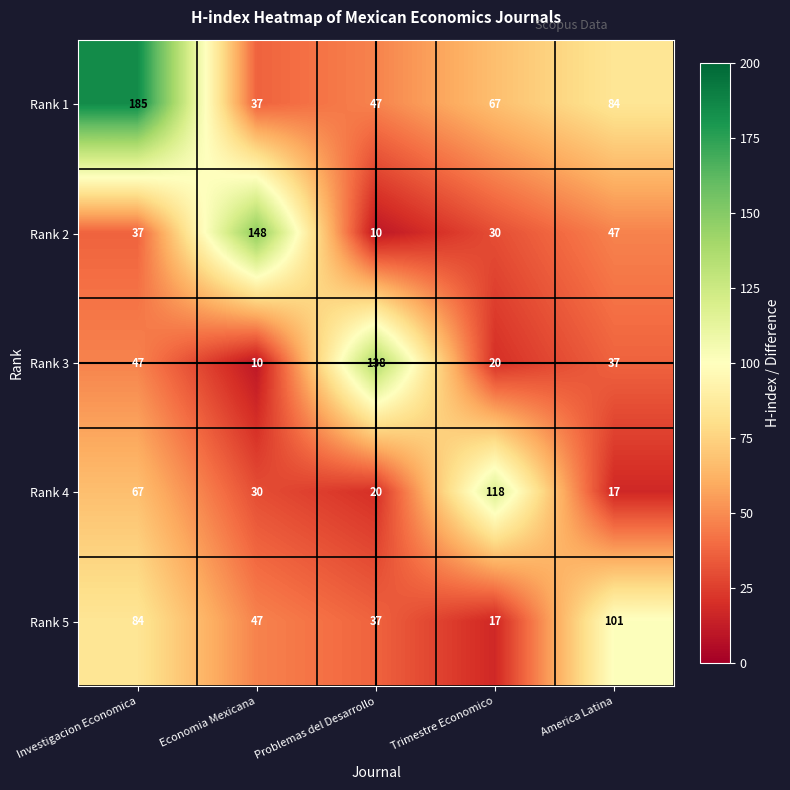

What is the smallest value displayed?

10